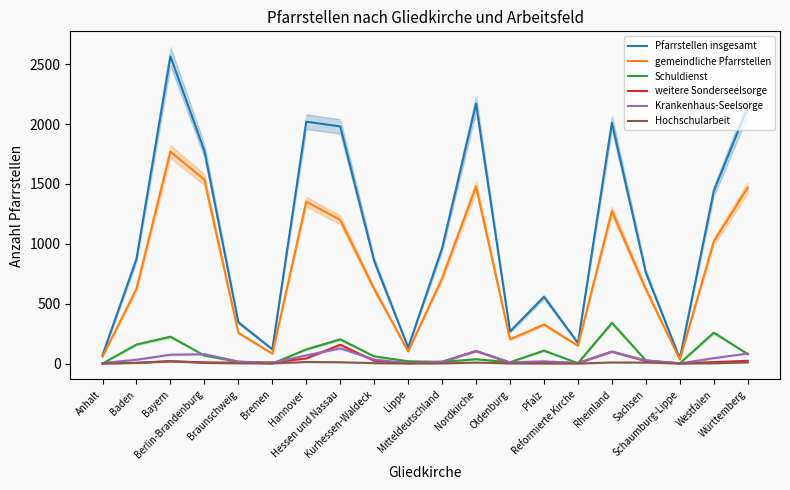

What is the maximum value for gemeindliche Pfarrstellen?

1770